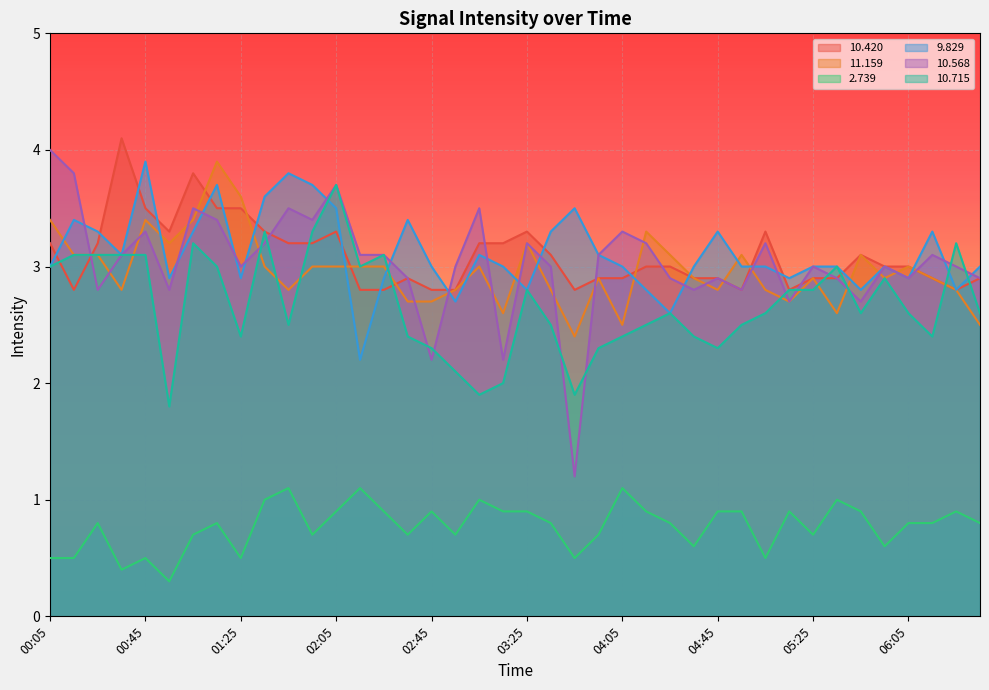

How many lines are shown in the chart?

6